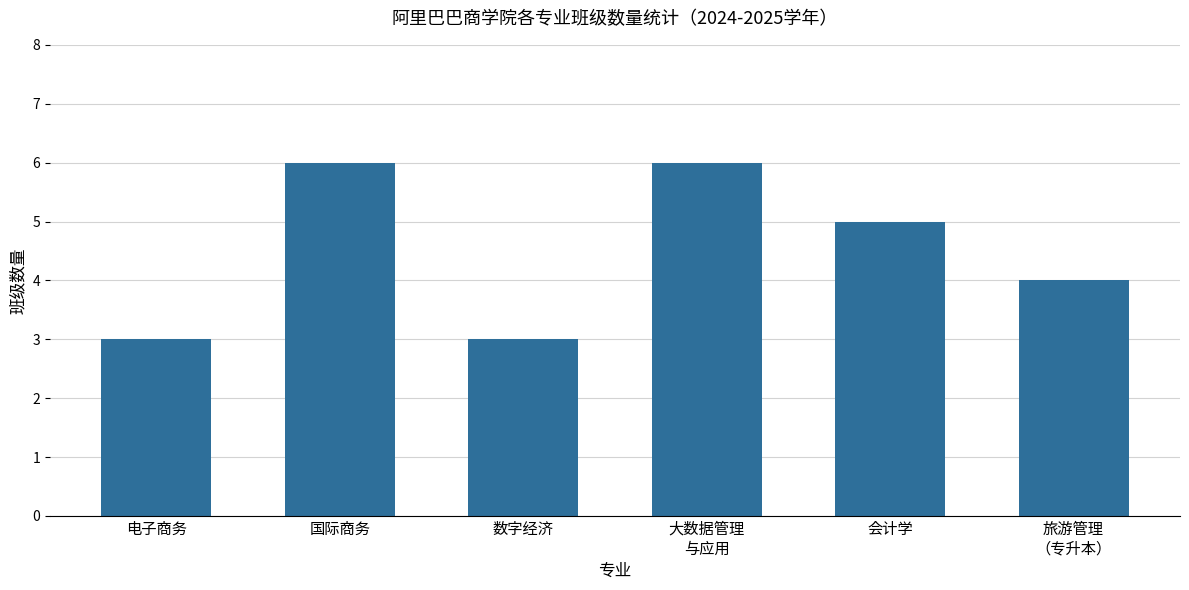

What is the greatest value displayed?

6